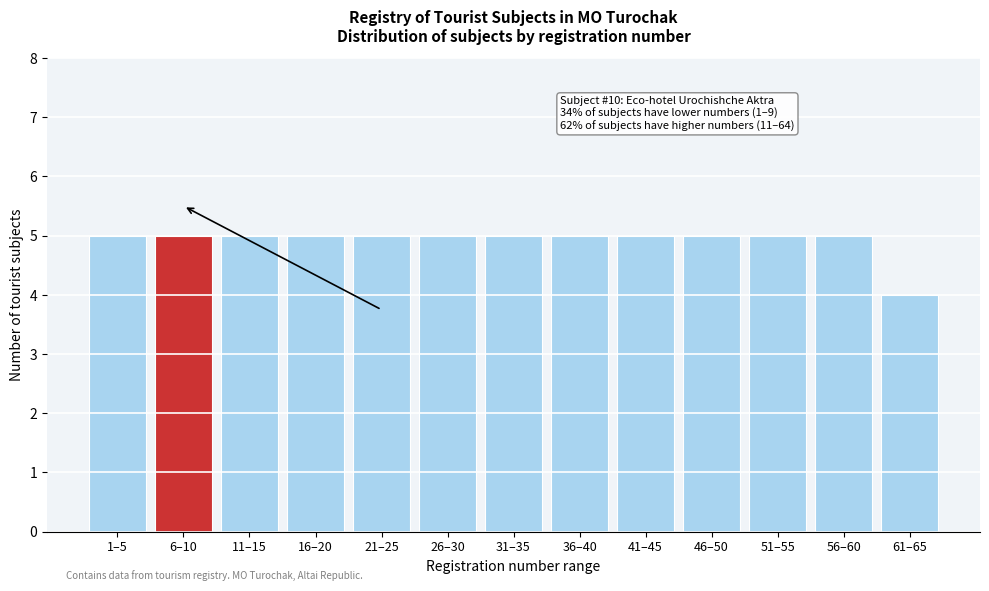

Reading left to right, what are all the values shown in this chart?

1–5=5	6–10=5	11–15=5	16–20=5	21–25=5	26–30=5	31–35=5	36–40=5	41–45=5	46–50=5	51–55=5	56–60=5	61–65=4